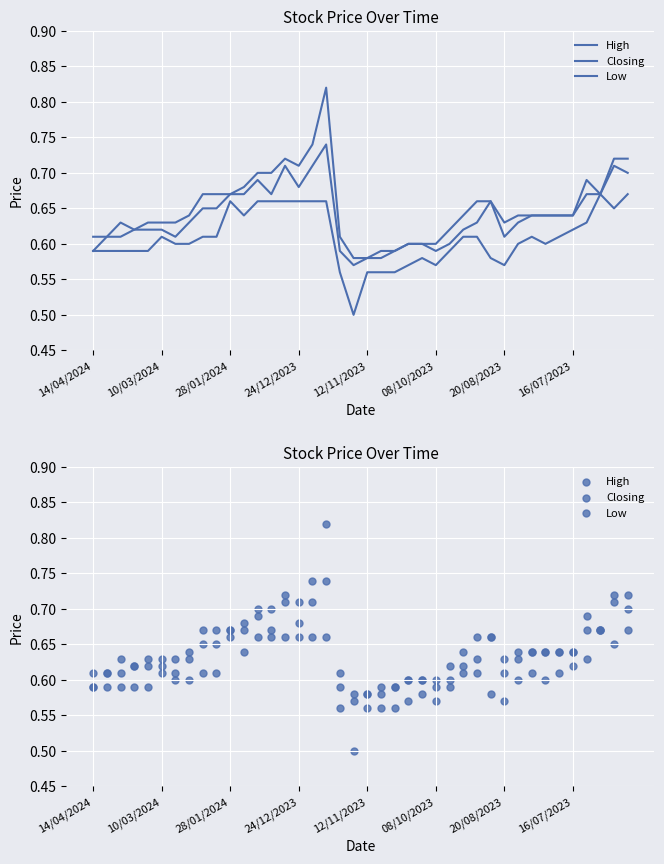

What are all the series names shown in the legend?

High, Closing, Low